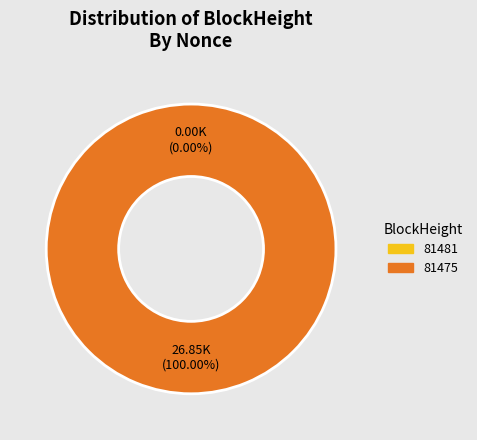

To the nearest percent, what is the combined percentage of 81481 and 81475?

100%